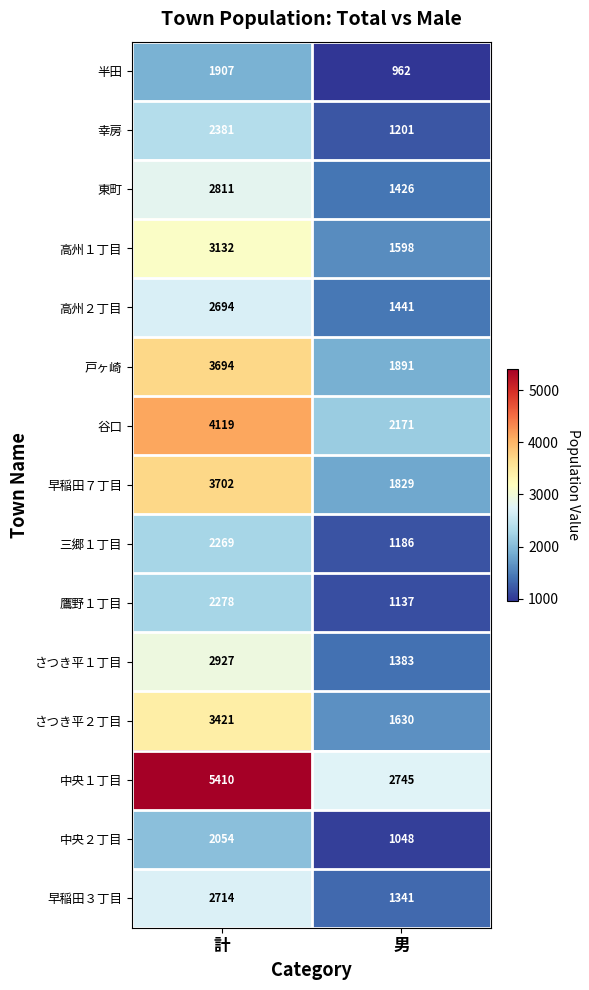

What is the sum of all 高州１丁目 values?

4730